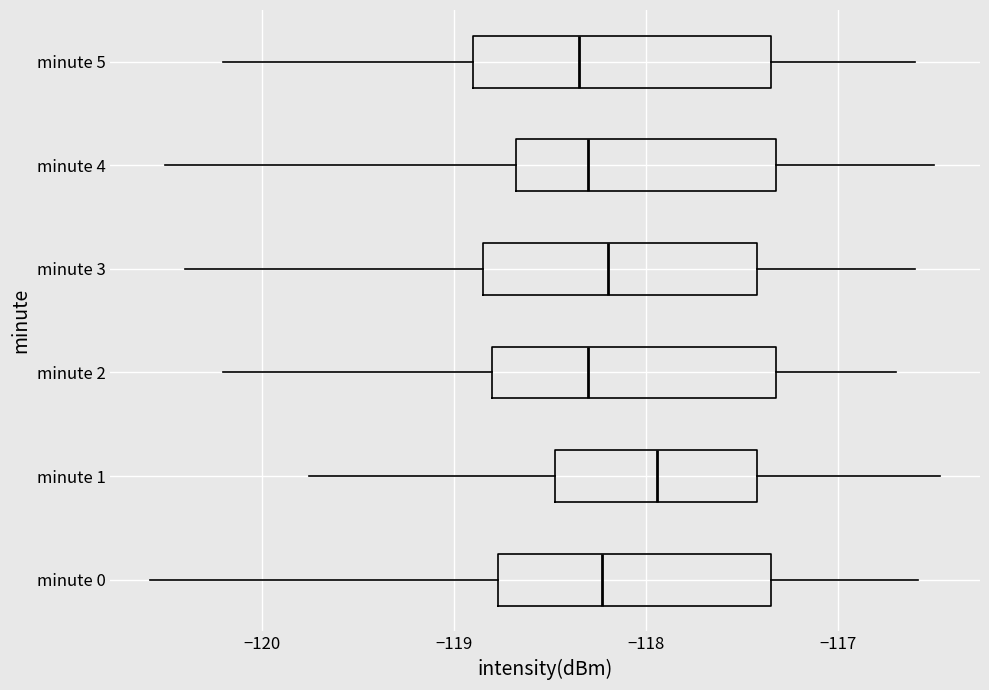

Reading bottom to top, read every box against the x-axis: the position of its median line, the range the box covers, and the ends of its whiskers. The values are not printed on the chart, so give them approximately, as read against the axis.

minute 0: median -118.2, box -118.8 to -117.3, whiskers -120.6 to -116.6
minute 1: median -117.9, box -118.5 to -117.4, whiskers -119.8 to -116.5
minute 2: median -118.3, box -118.8 to -117.3, whiskers -120.2 to -116.7
minute 3: median -118.2, box -118.8 to -117.4, whiskers -120.4 to -116.6
minute 4: median -118.3, box -118.7 to -117.3, whiskers -120.5 to -116.5
minute 5: median -118.3, box -118.9 to -117.3, whiskers -120.2 to -116.6